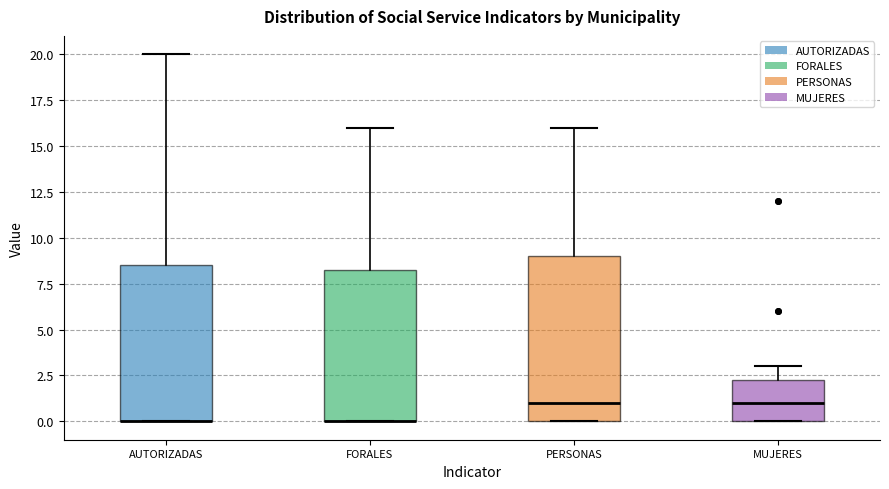

Reading left to right, transcribe this box plot: for each box, give where its median line is, the range the box spans, and where its two whiskers end, as read against the y-axis. The values are not printed on the chart, so give them approximately, as read against the axis.

AUTORIZADAS: median 0.0 (drawn on the box's lower edge), box 0.0 to 8.5, whiskers 0.0 to 20.0
FORALES: median 0.0 (drawn on the box's lower edge), box 0.0 to 8.5, whiskers 0.0 to 16.0
PERSONAS: median 1.0, box 0.0 to 9.0, whiskers 0.0 to 16.0
MUJERES: median 1.0, box 0.0 to 2.5, whiskers 0.0 to 3.0